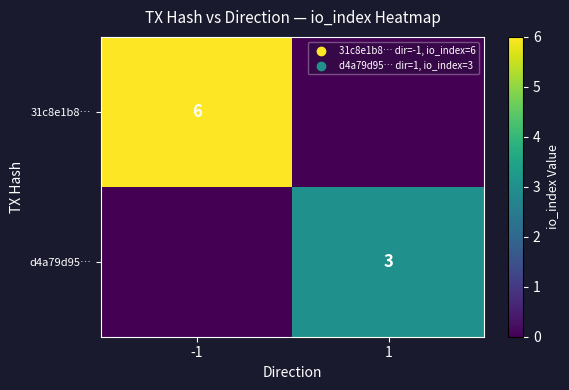

The d4a79d95… series shows 2 at 1. True or false?

False